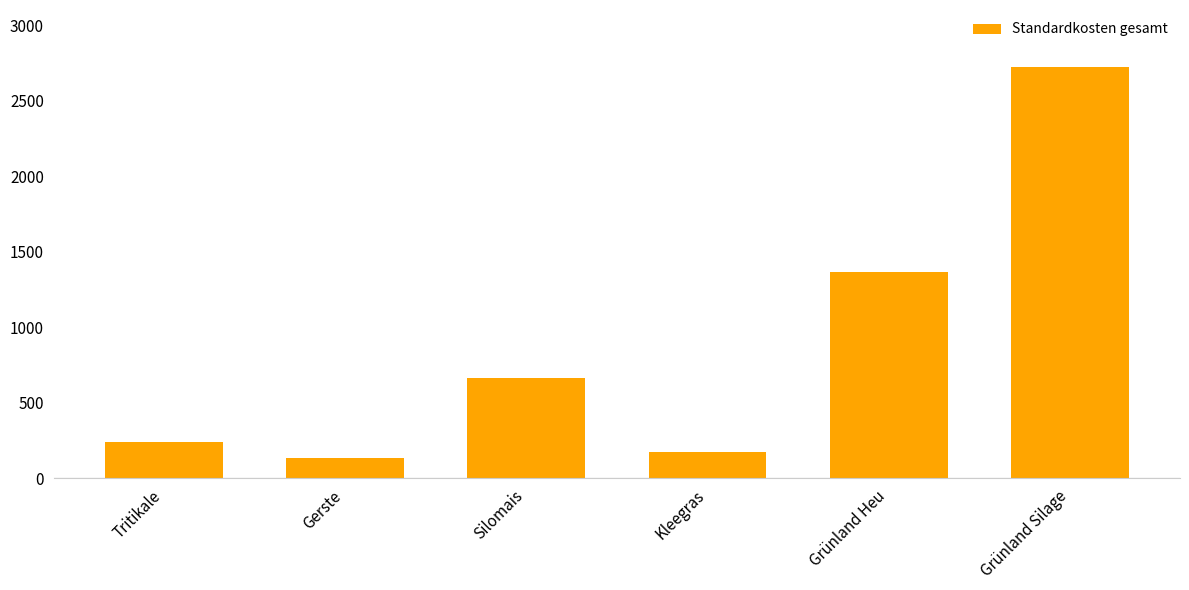

Which category has the highest value across all series?

Grünland Silage